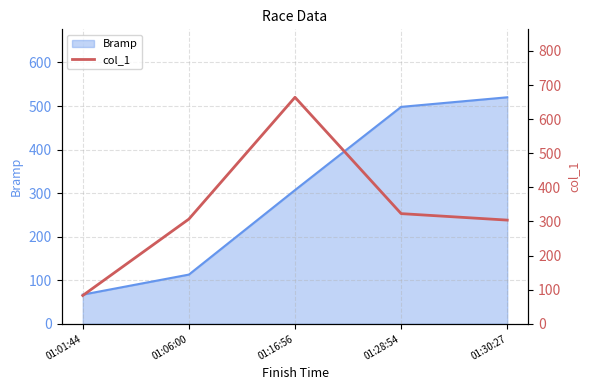

What is the minimum value for Bramp?

67